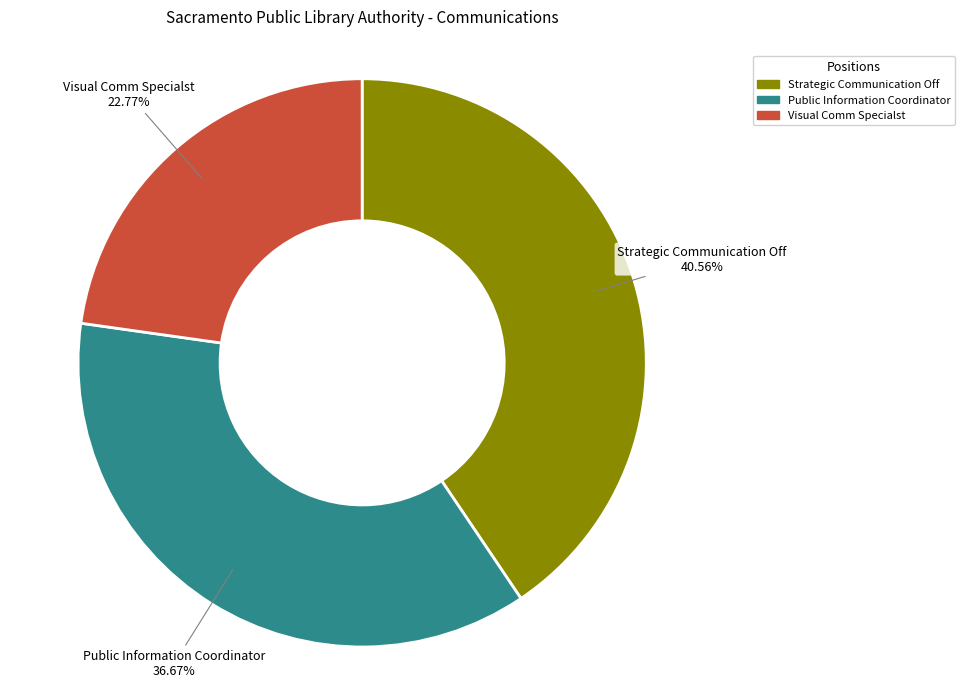

The Public Information Coordinator slice represents 42% of the pie. True or false?

False